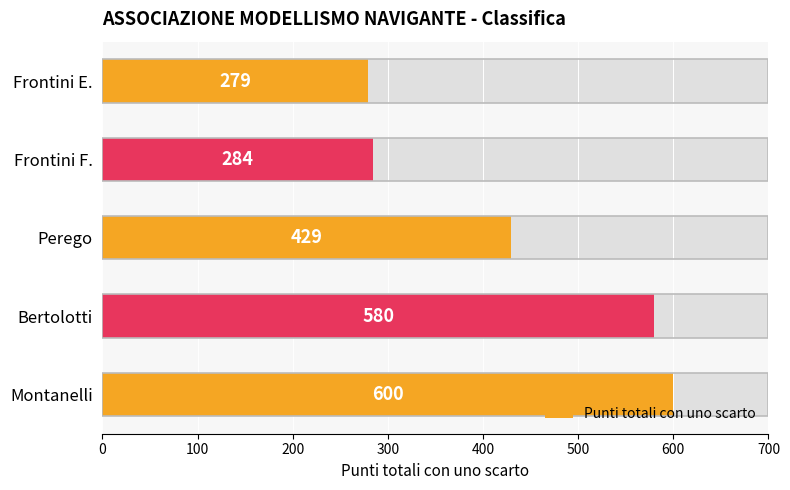

Approximately how many times larger is the value at Perego compared to Bertolotti?

0.7